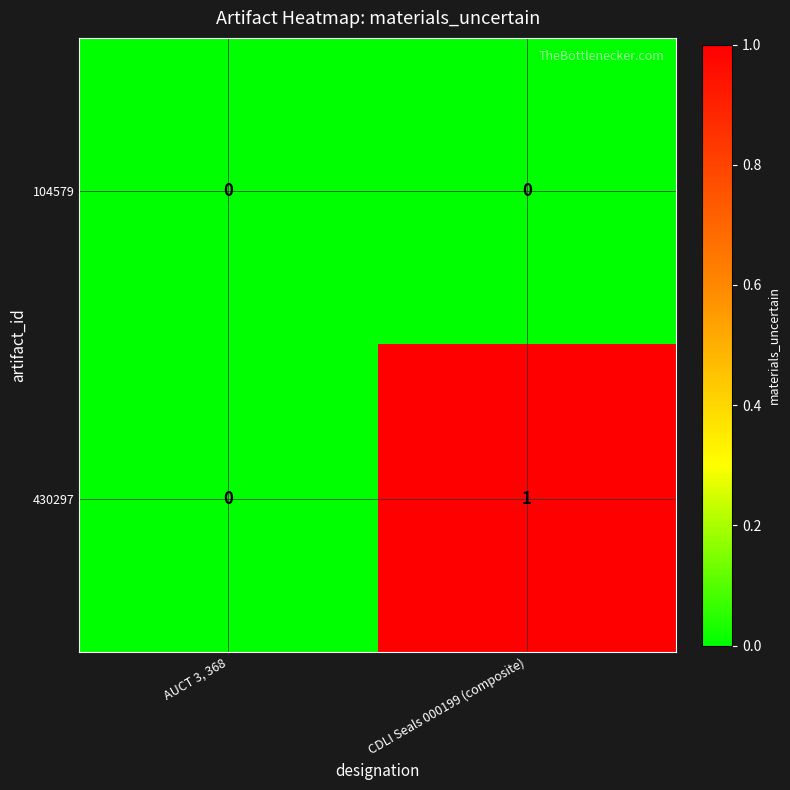

Is it true that 430297 equals 1 at AUCT 3, 368?

False